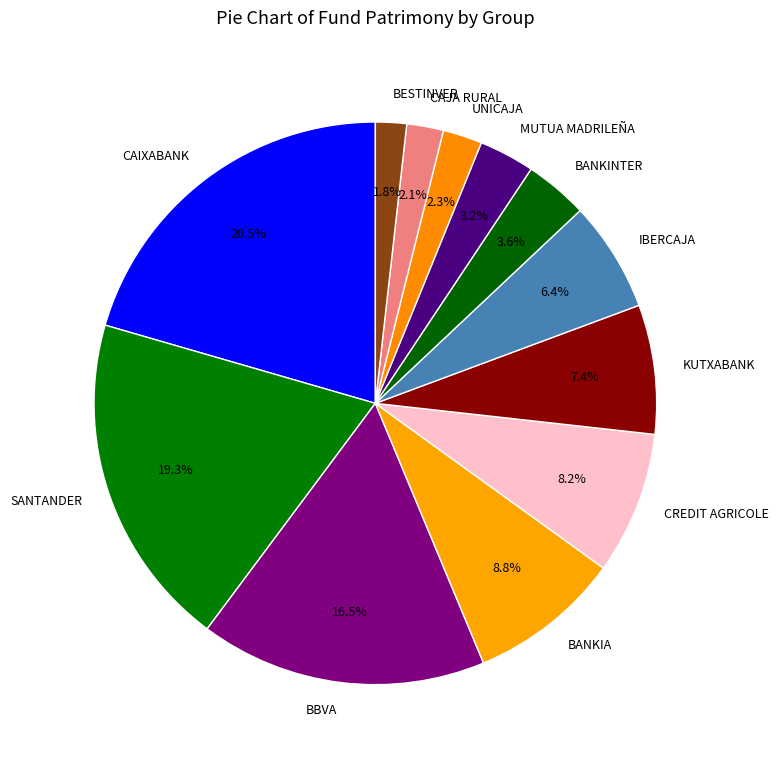

Which category has the biggest portion of the pie?

CAIXABANK